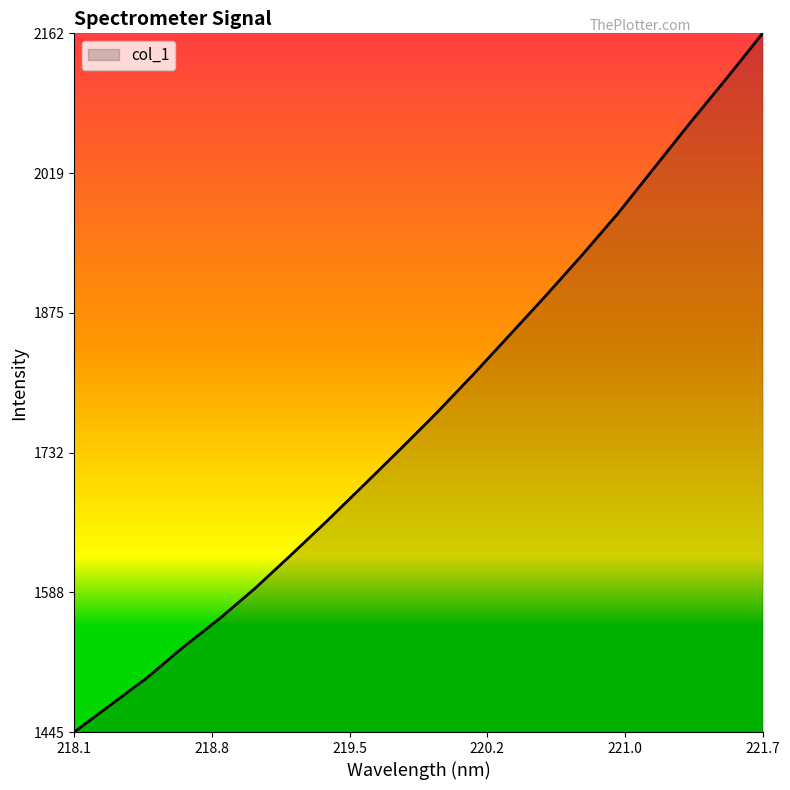

How many lines are shown in the chart?

1